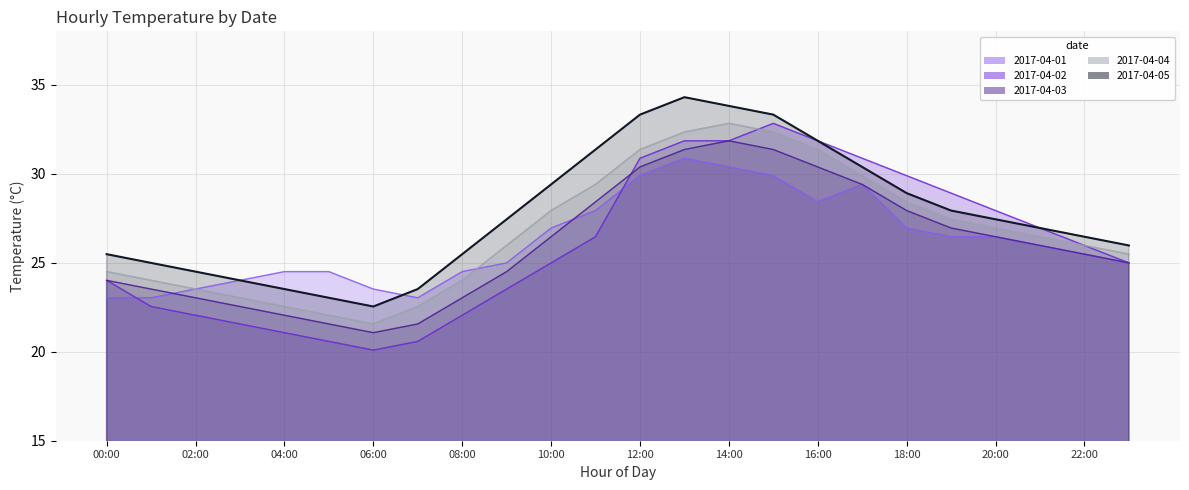

The value of 2017-04-04 at 19:00 is 27.4. True or false?

True